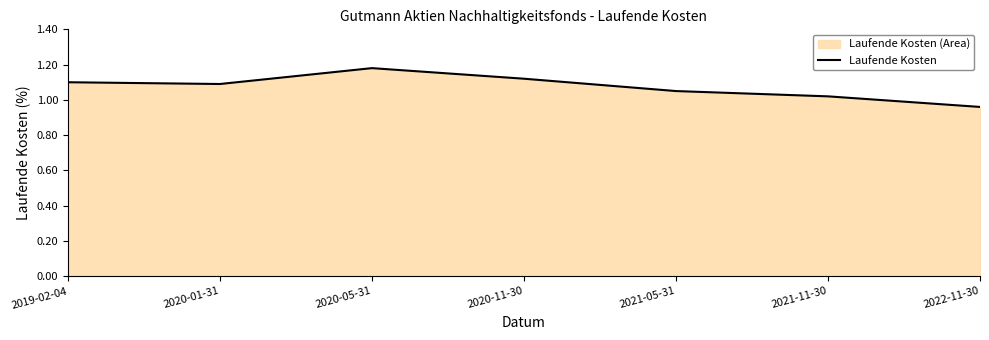

What is the label of the 5th point from the left?

2021-05-31